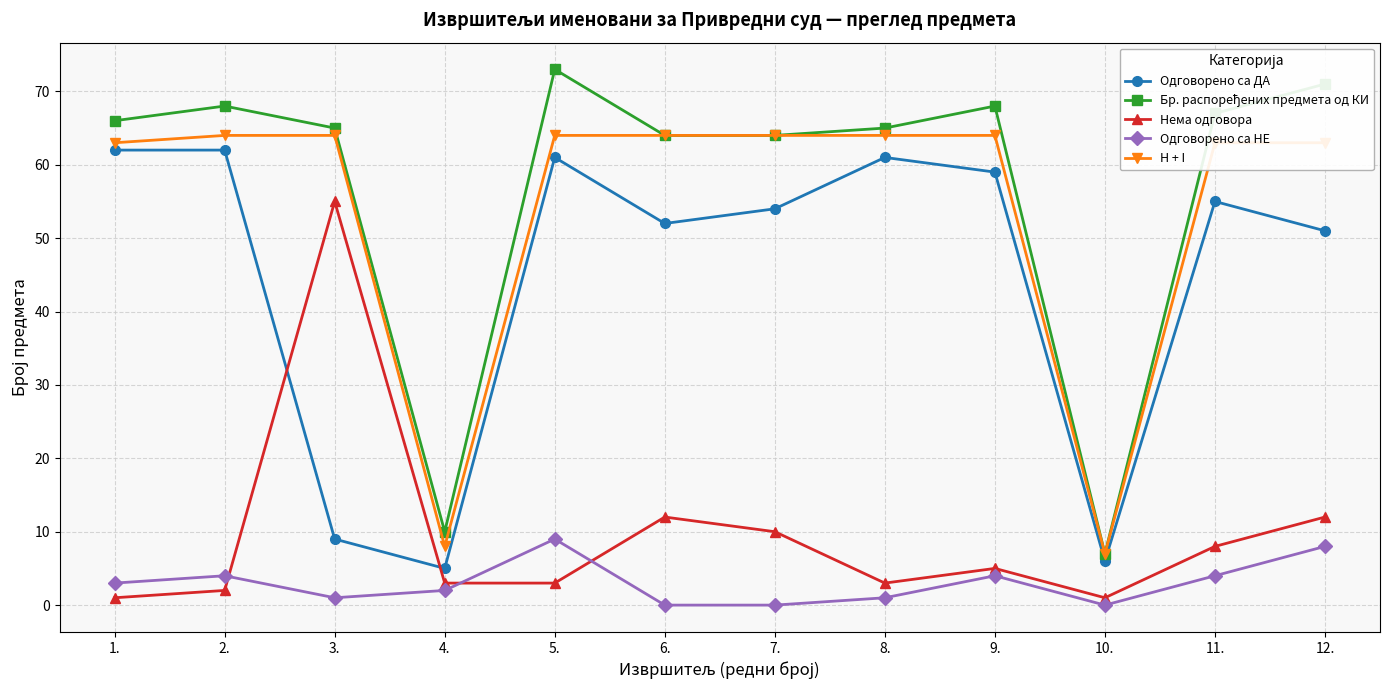

How many intersections are there between Одговорено са ДА and Нема одговора?

2